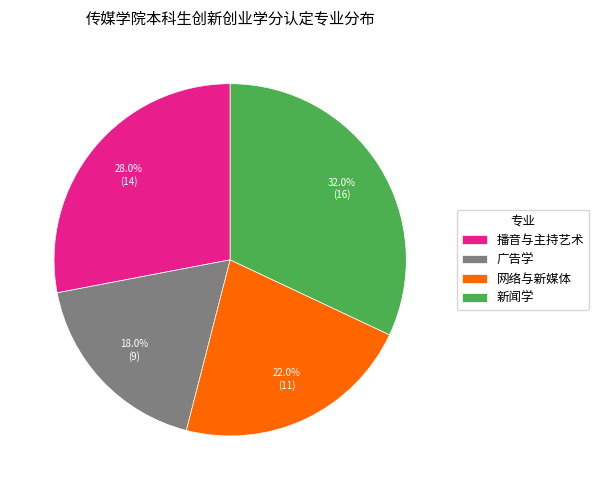

Which category has the biggest portion of the pie?

新闻学